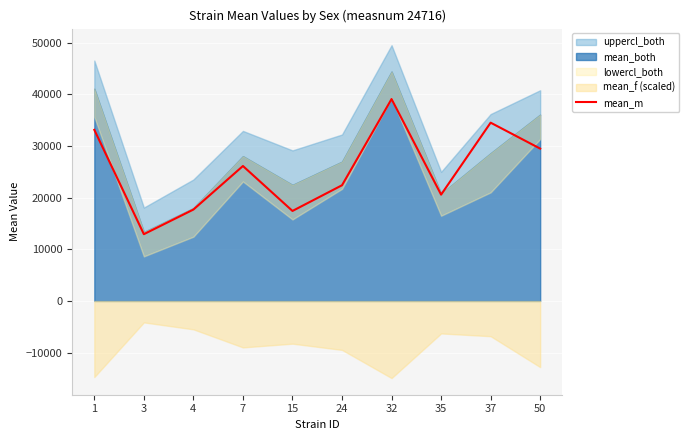

What is the sum of the values at 1 and 3?

46077.0